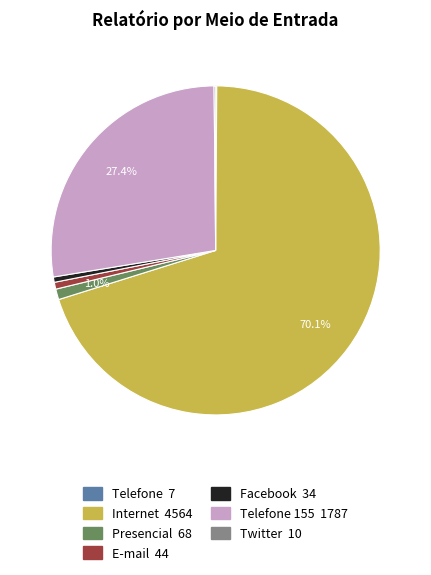

Is there any slice that represents more than half of the pie?

Yes